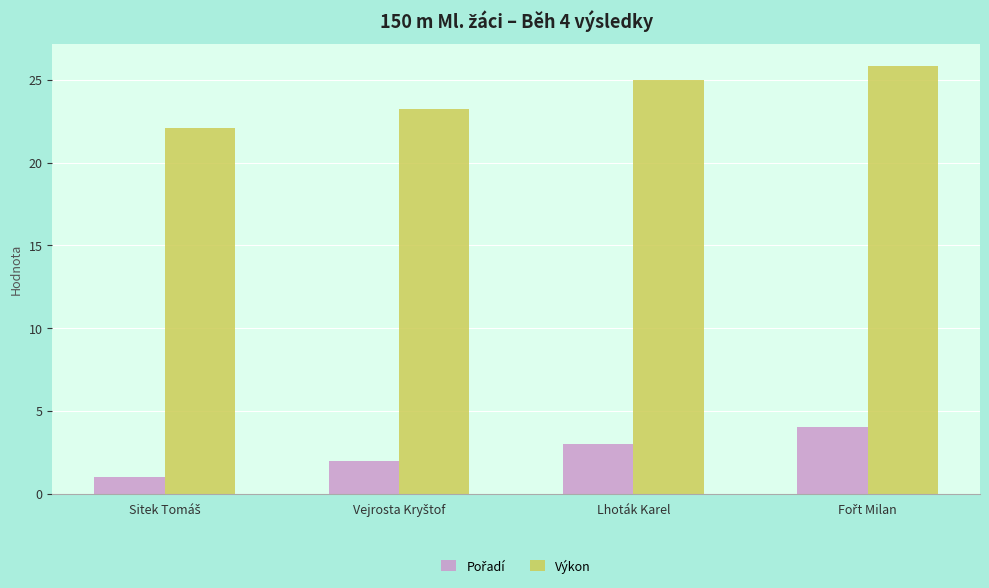

Where does the Výkon series first go above 24?

Lhoták Karel